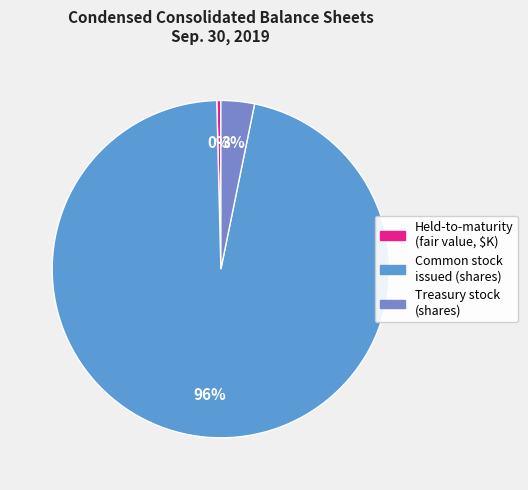

Which category accounts for the majority?

Common stock issued (shares)